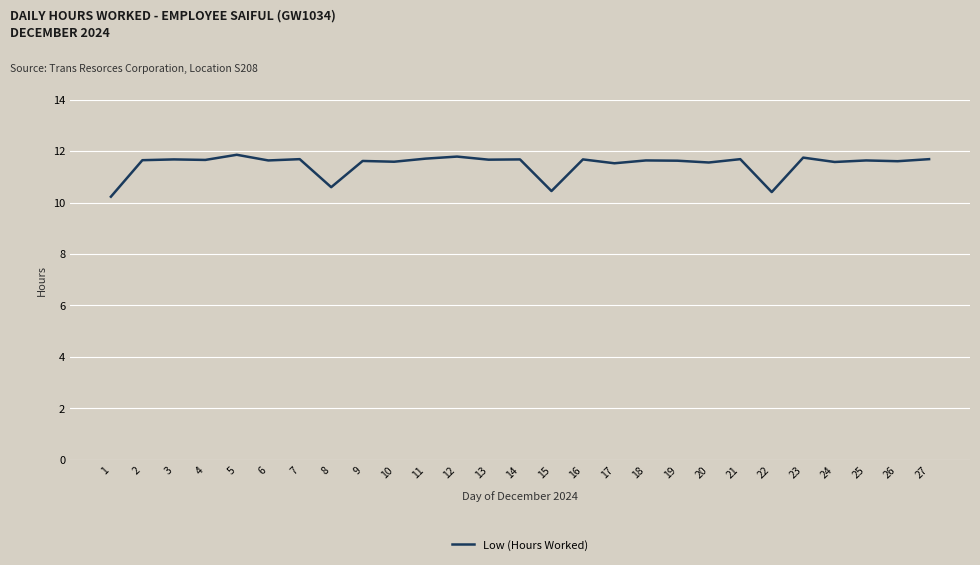

True or false: the data shows 4.3 at 3.

False